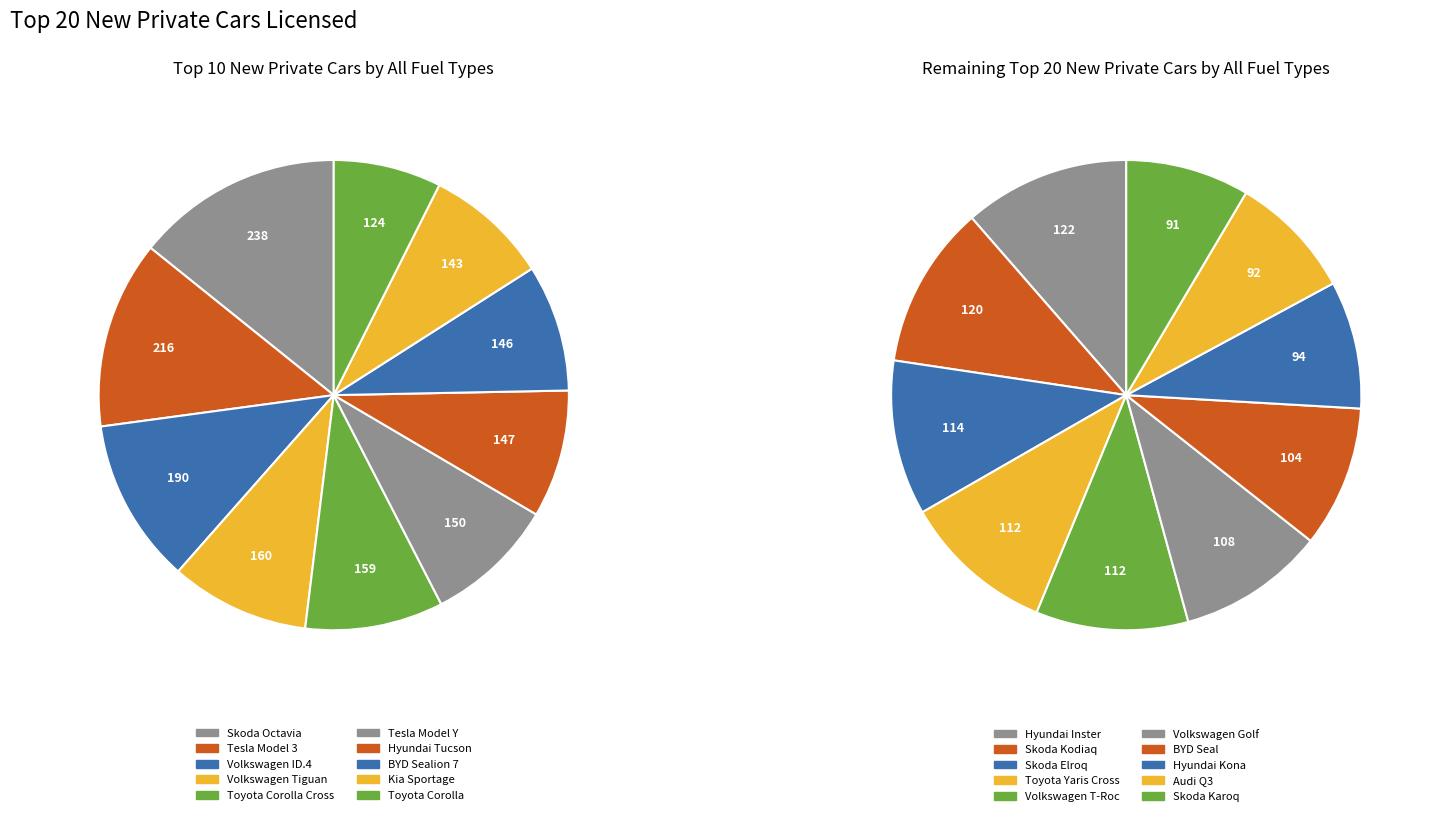

Does any single category account for the majority?

No